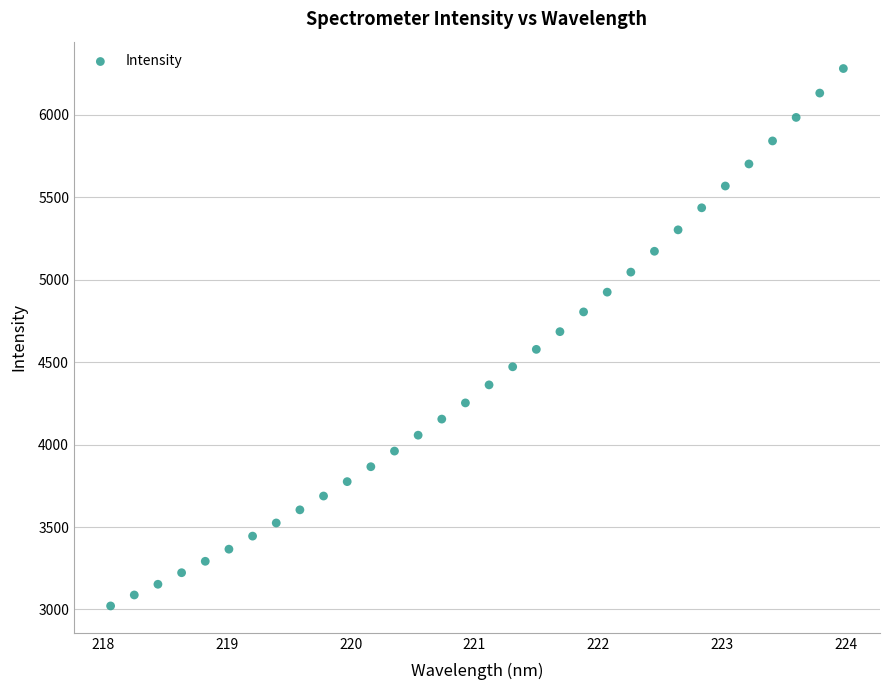

What is the range of Y values (max minus min)?

3260.2